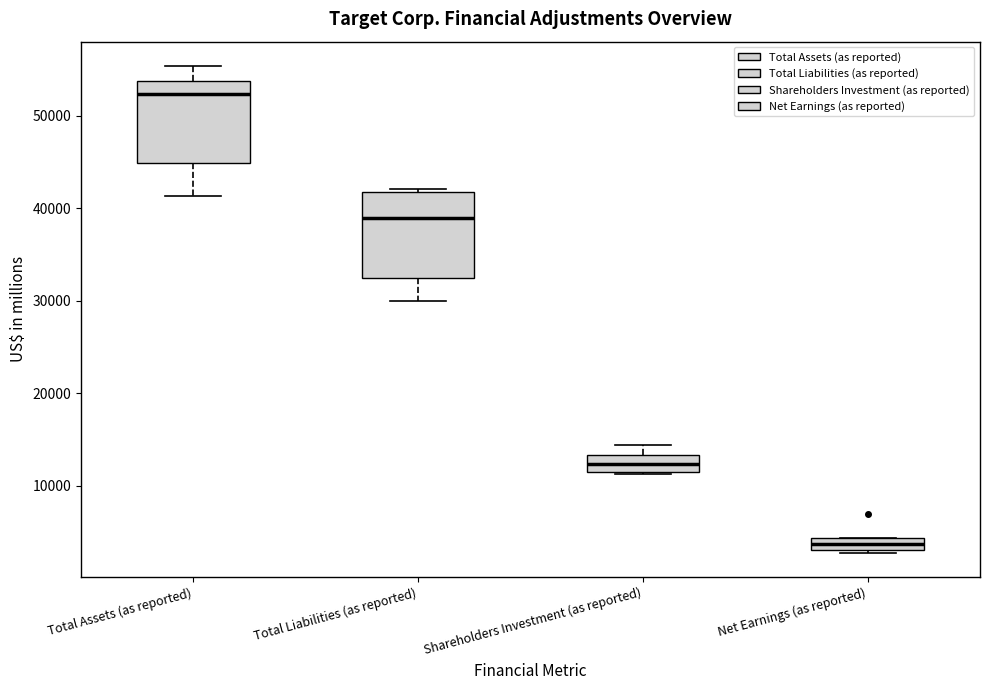

Where is the upper edge of the box for Total Assets (as reported) on the y-axis? The values are not printed on the chart, so give them approximately, as read against the axis.

54000